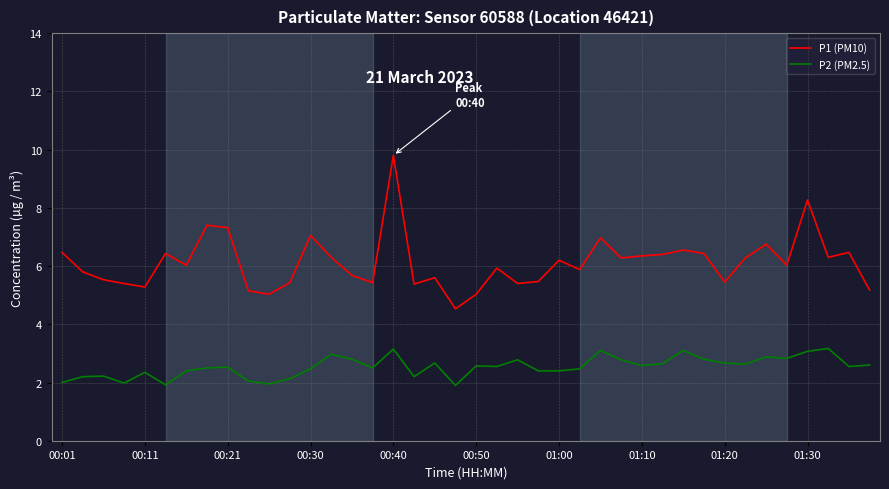

True or false: P1 (PM10) and P2 (PM2.5) intersect in this chart.

False